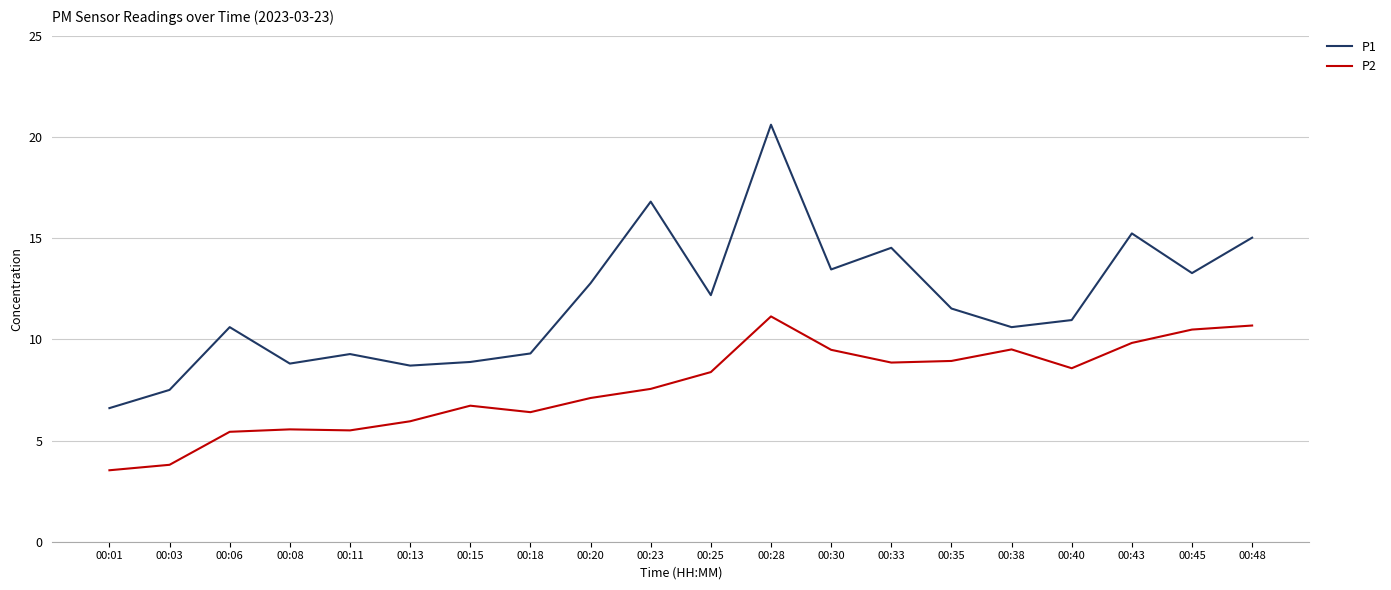

Is it true that P1 equals 10.9 at 00:40?

True